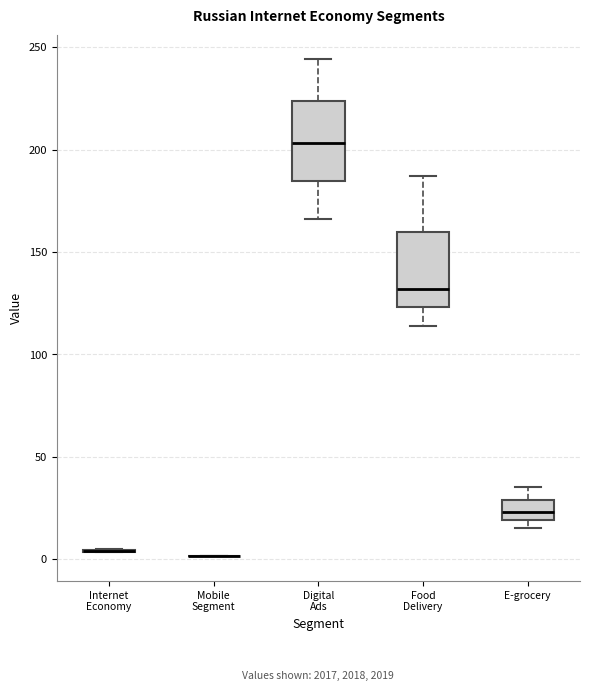

Reading left to right, read every box against the y-axis: the position of its median line, the range the box covers, and the ends of its whiskers. The values are not printed on the chart, so give them approximately, as read against the axis.

Internet Economy: box collapsed to a line at 5, whiskers 5 to 5
Mobile Segment: box collapsed to a line at 0, whiskers 0 to 0
Digital Ads: median 205, box 185 to 225, whiskers 165 to 245
Food Delivery: median 130, box 125 to 160, whiskers 115 to 185
E-grocery: median 25, box 20 to 30, whiskers 15 to 35